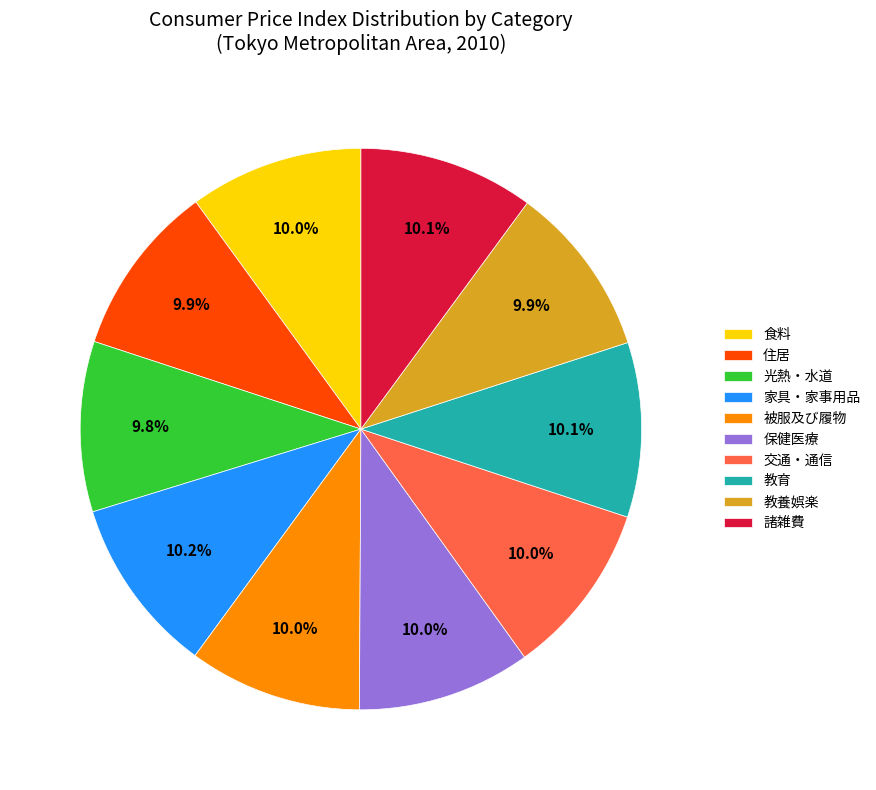

How many slices are in this pie chart?

10